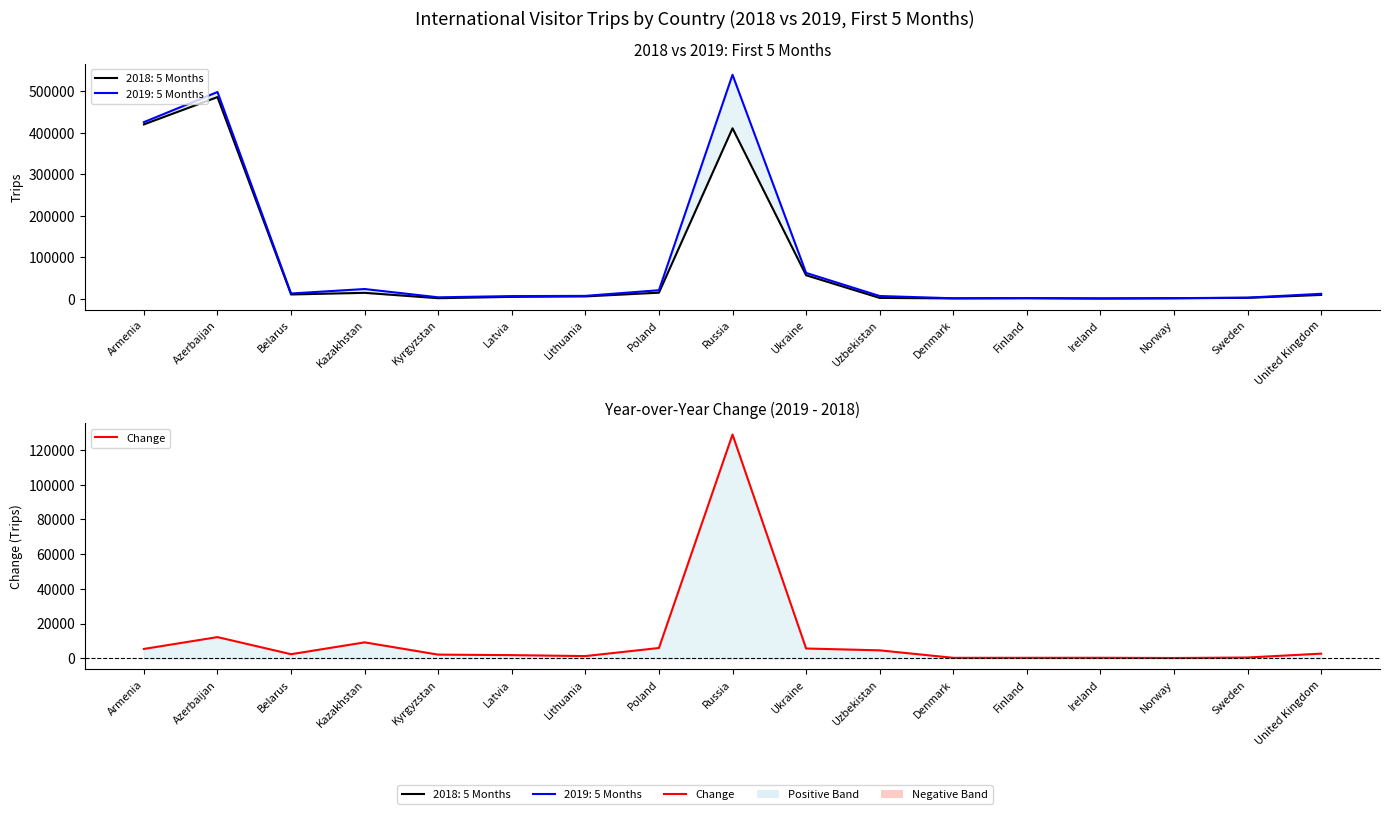

Reading right to left, list all the values displayed in this chart.

2673	453	172	304	286	278	4579	5642	128813	5932	1275	1823	2111	9174	2354	12204	5391